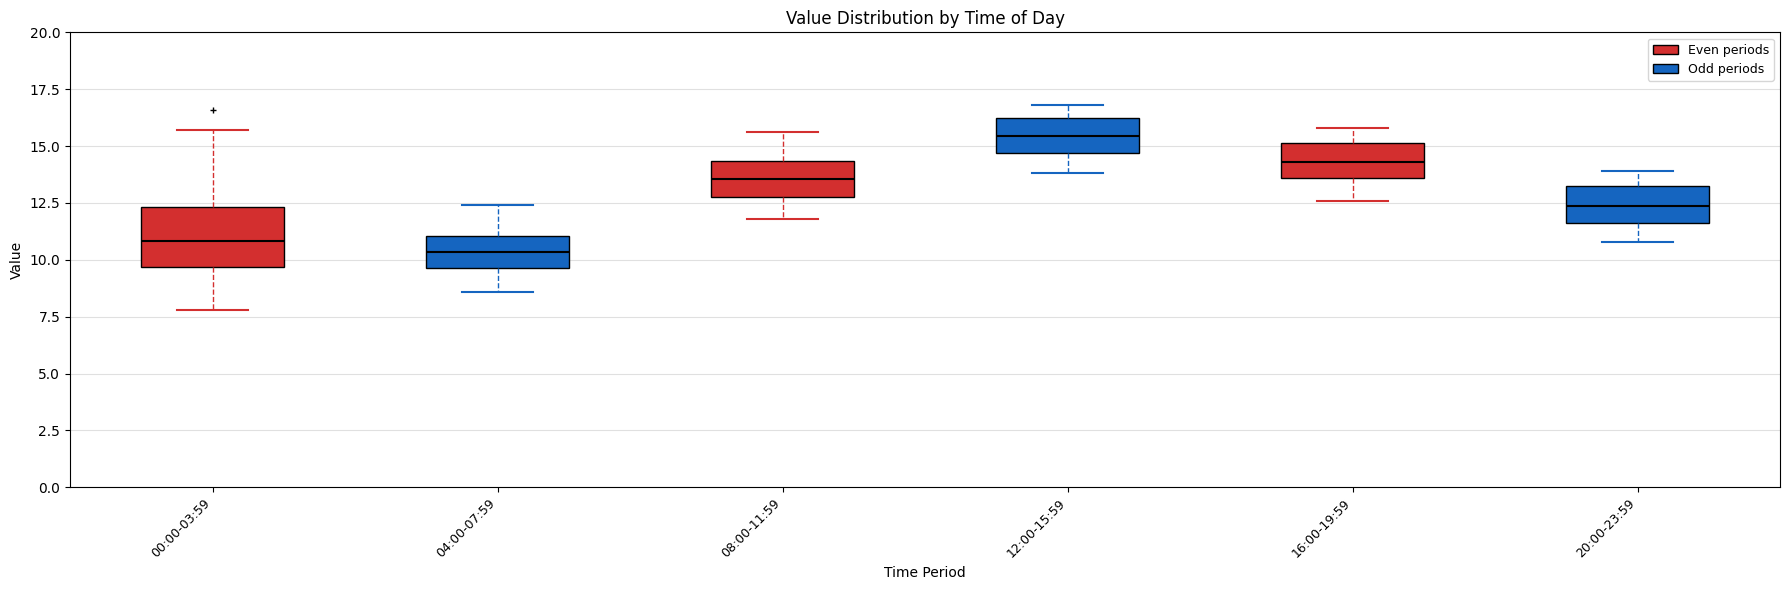

Reading left to right, read every box against the y-axis: the position of its median line, the range the box covers, and the ends of its whiskers. The values are not printed on the chart, so give them approximately, as read against the axis.

00:00-03:59: median 11.0, box 9.5 to 12.5, whiskers 8.0 to 15.5
04:00-07:59: median 10.5, box 9.5 to 11.0, whiskers 8.5 to 12.5
08:00-11:59: median 13.5, box 13.0 to 14.5, whiskers 12.0 to 15.5
12:00-15:59: median 15.5, box 14.5 to 16.0, whiskers 14.0 to 17.0
16:00-19:59: median 14.5, box 13.5 to 15.0, whiskers 12.5 to 16.0
20:00-23:59: median 12.5, box 11.5 to 13.0, whiskers 11.0 to 14.0